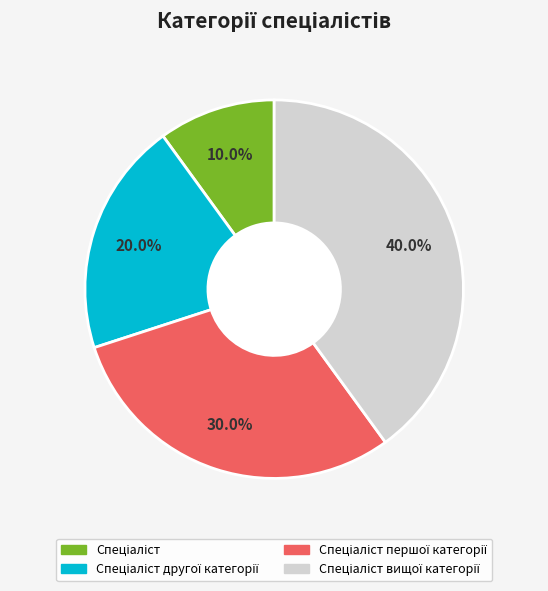

To the nearest percent, what is the average slice percentage?

25%